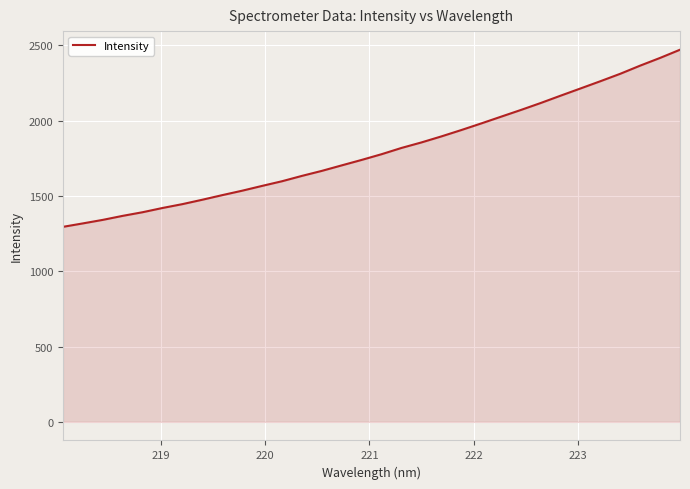

What is the greatest value displayed?

2470.5